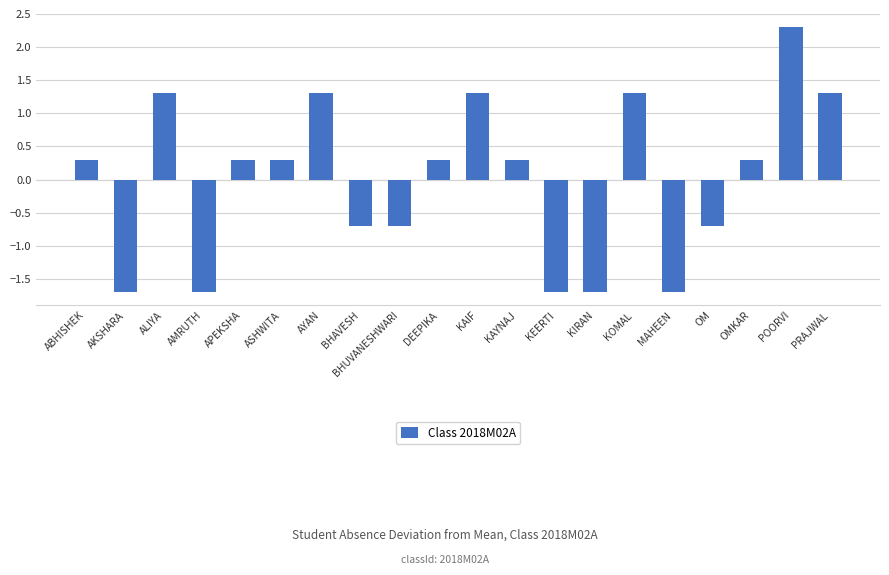

At which category does the chart reach its peak across all series?

POORVI